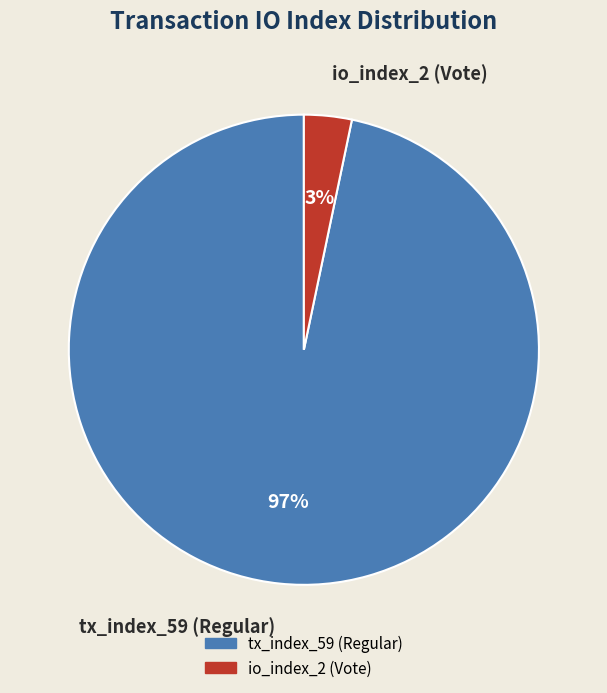

Rank the categories by value from highest to lowest.

tx_index_59 (Regular), io_index_2 (Vote)